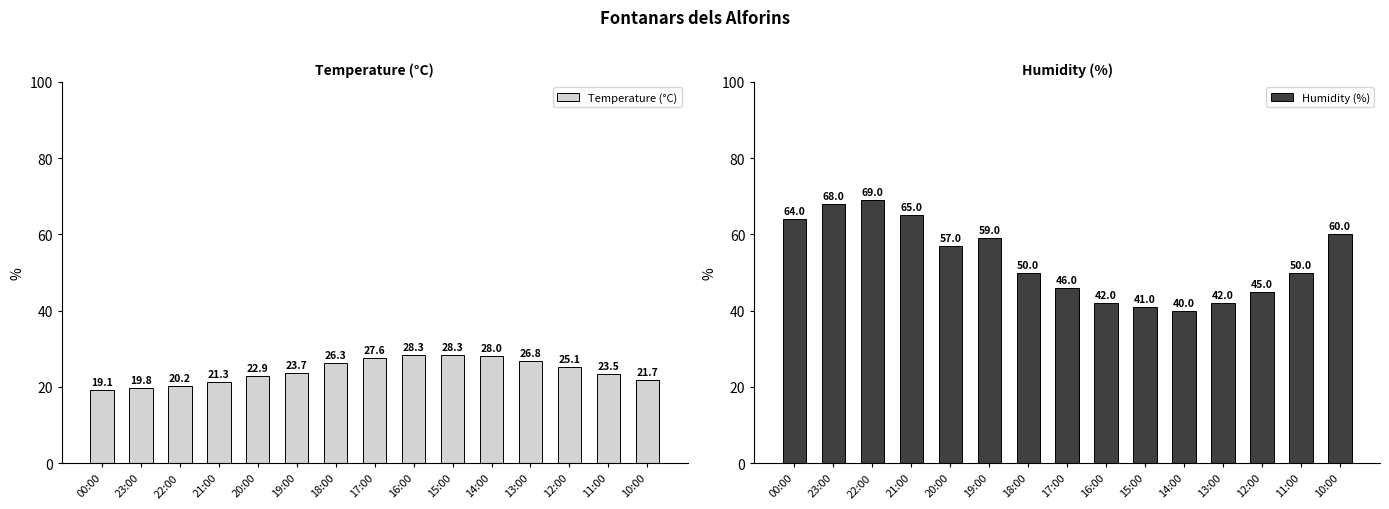

Where is Temperature (°C) nearest to the value 23?

20:00